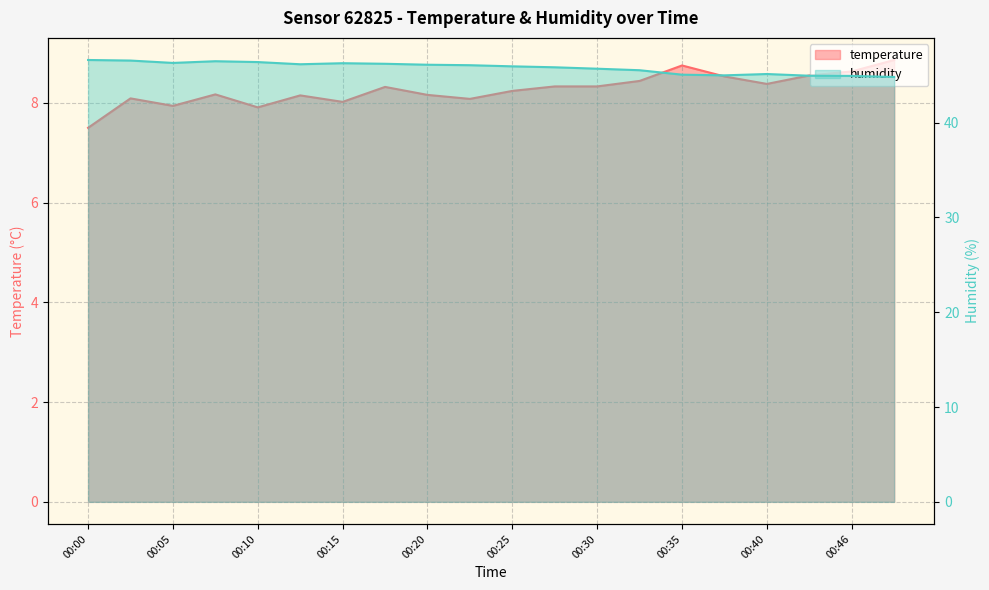

Is the value of humidity at 00:03 greater than the value of temperature at 00:13?

Yes